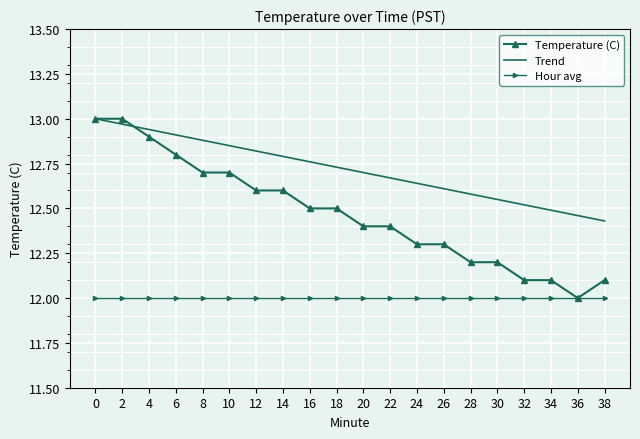

True or false: Trend and Hour avg cross at least once.

False